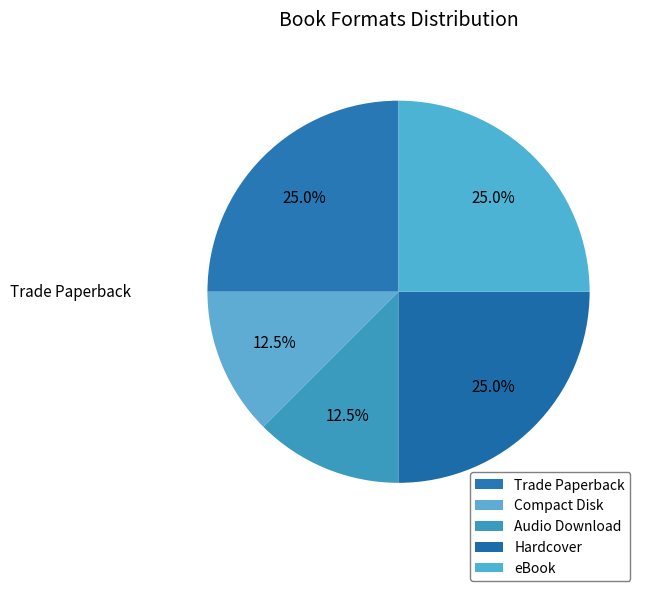

To the nearest percent, what portion does Trade Paperback represent?

25%